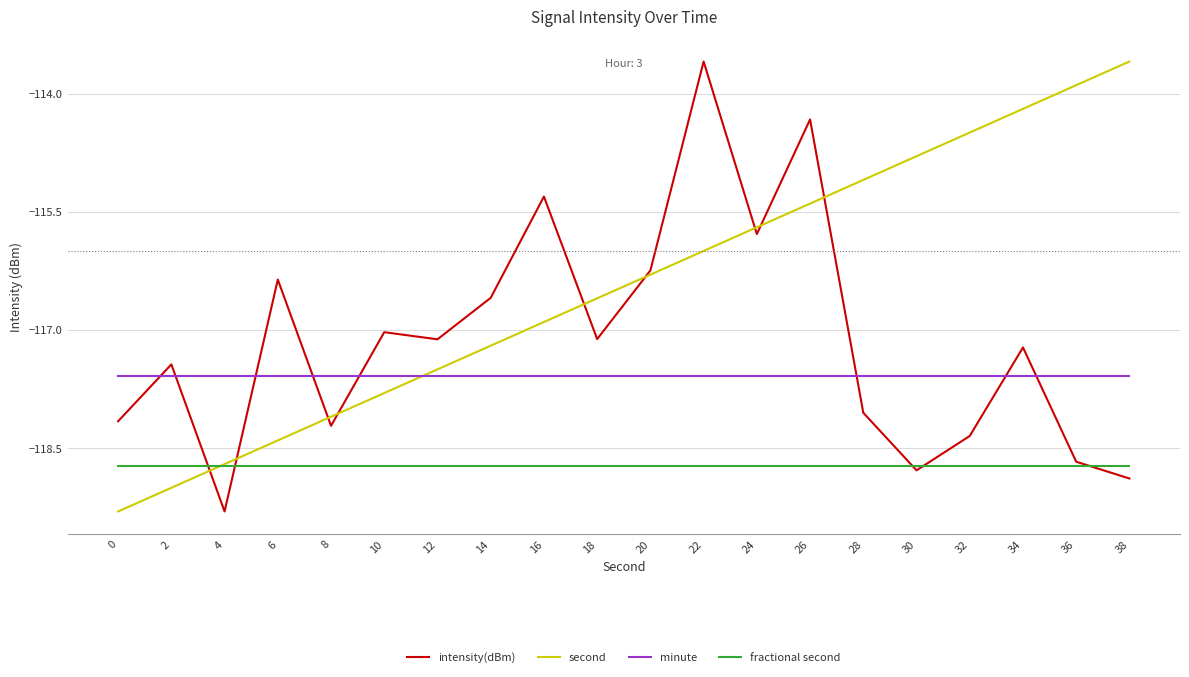

What is the sum of the minute values at 22 and 2?

-235.2